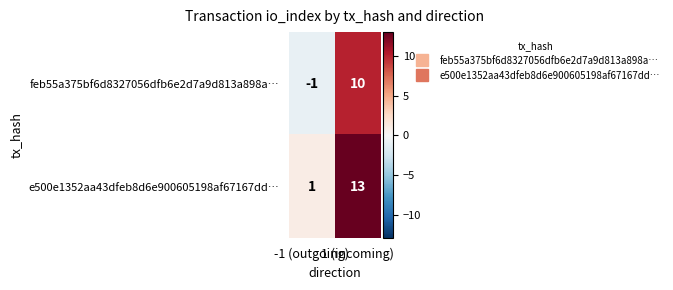

How many series are shown in this chart?

2